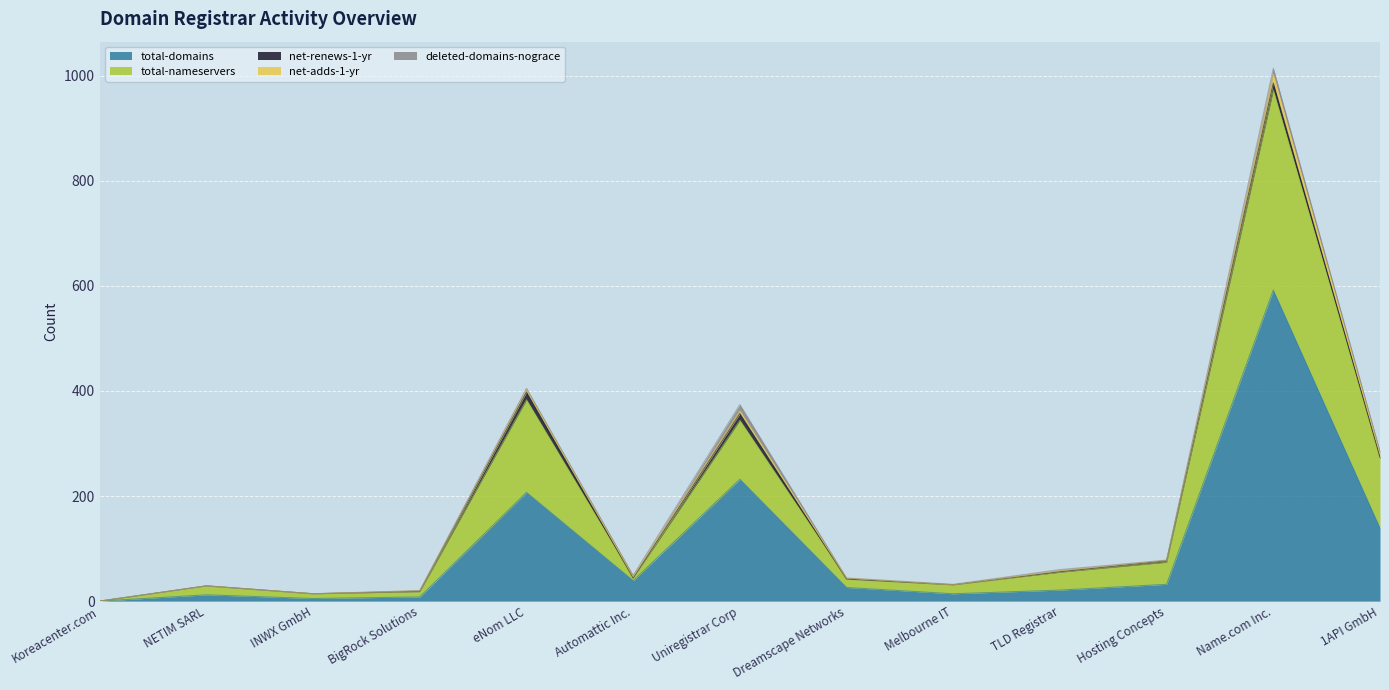

How many distinct data groups are displayed?

5